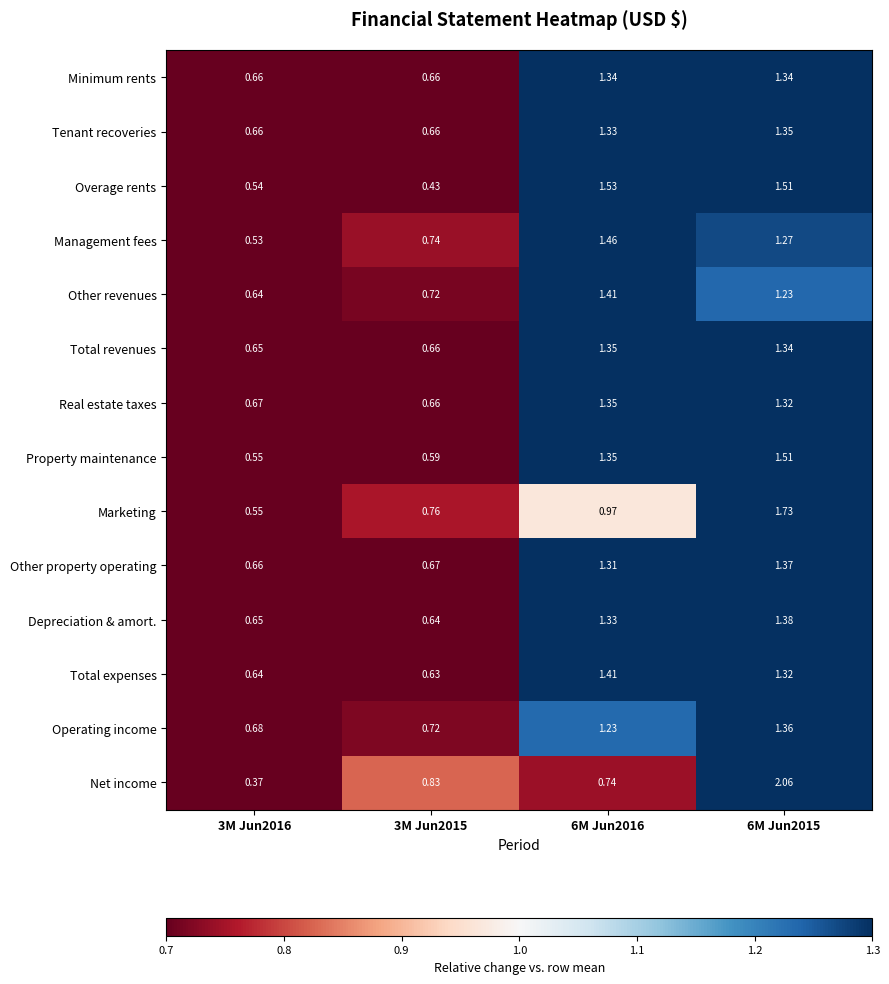

Which series changed the most between 3M Jun2015 and 6M Jun2016?

Overage rents